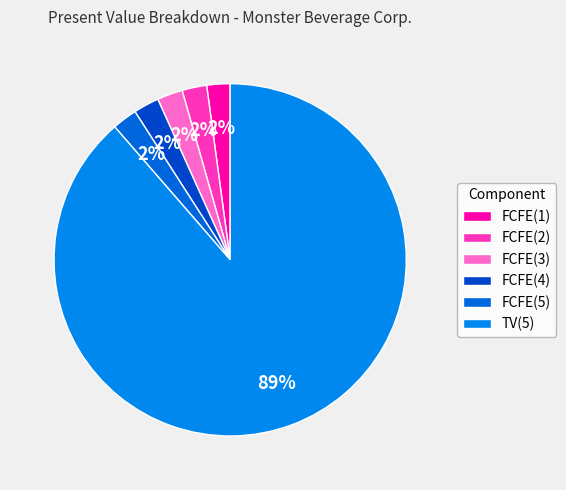

What is the majority slice?

TV(5)